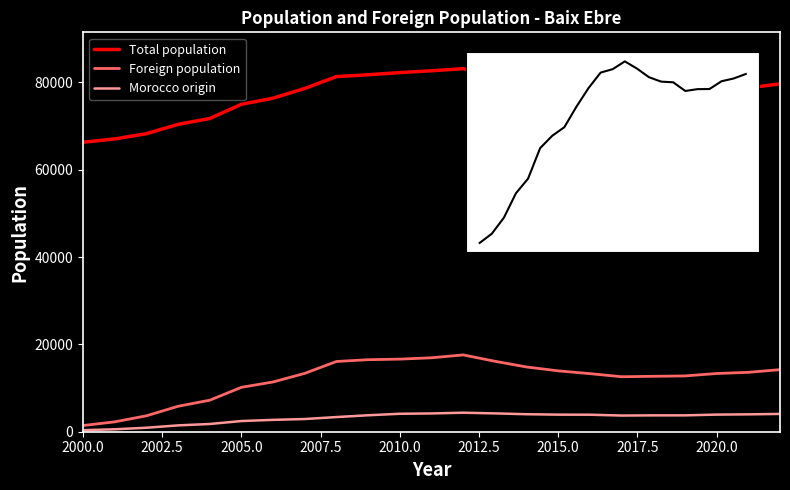

What is the difference between the maximum and minimum values in the Foreign population series?

16165